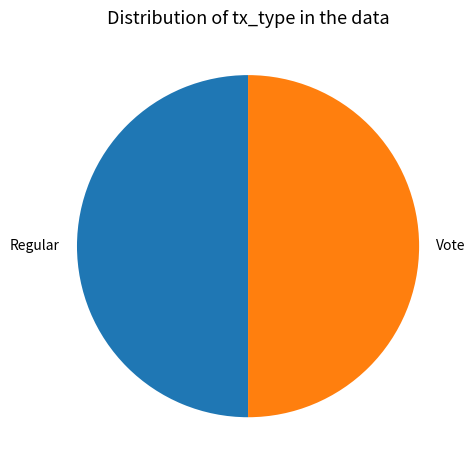

Is it true that Vote is 58% of the pie?

False